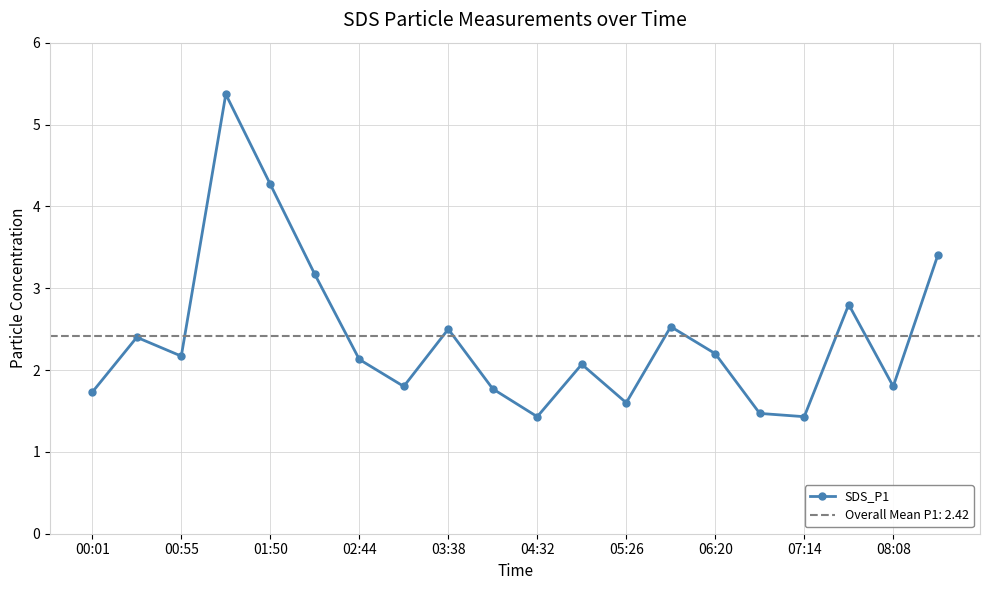

How many data points are above 2?

12